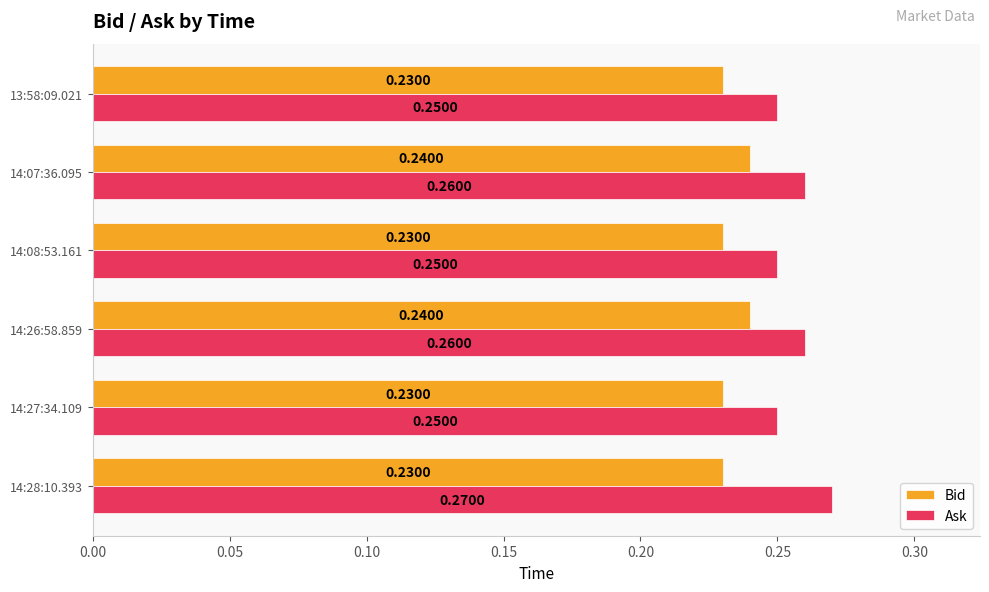

At 14:27:34.109, list the series in order from smallest to largest.

Bid, Ask